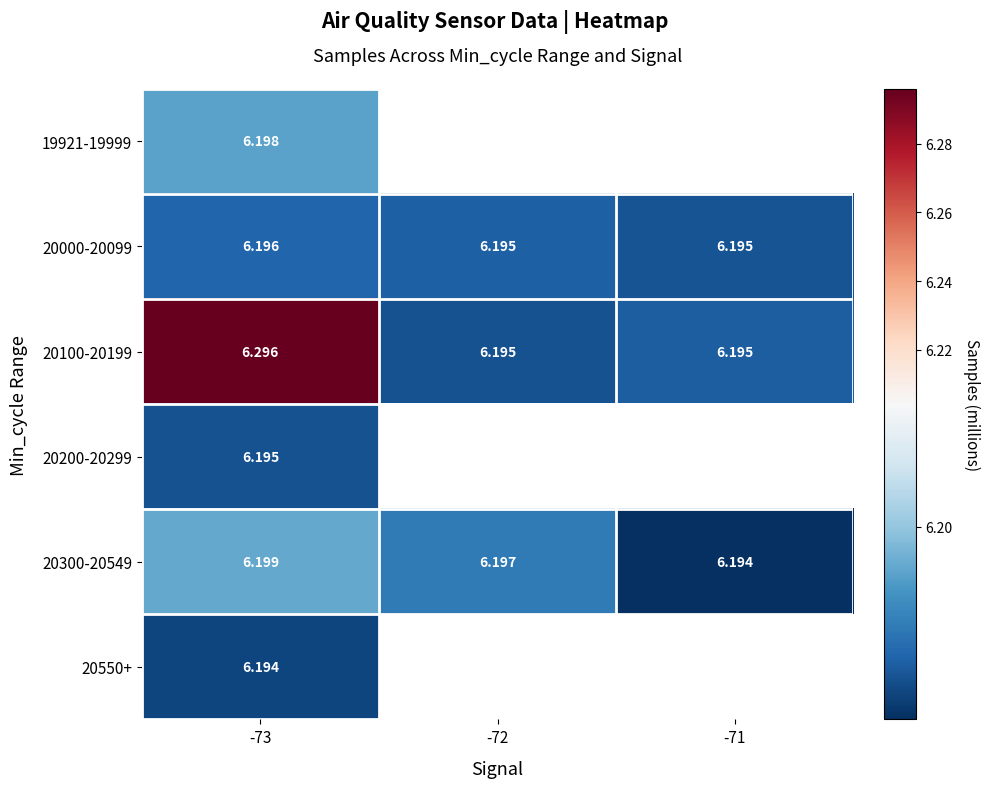

Is it true that 20300-20549 equals 9.4 at -73?

False